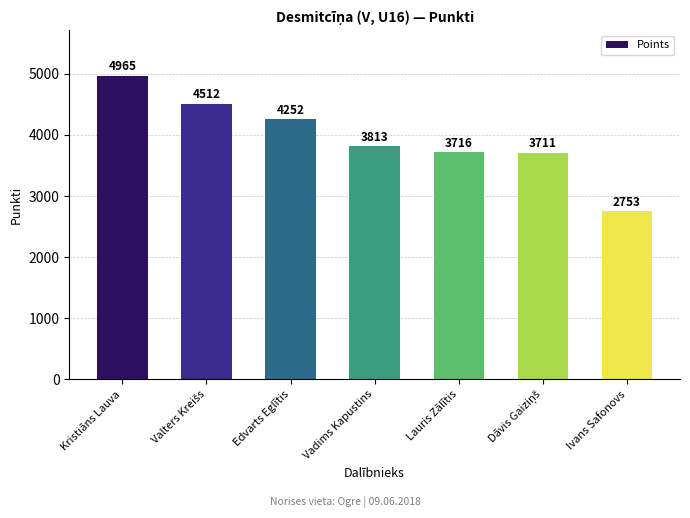

What is the sum of all values?

27722